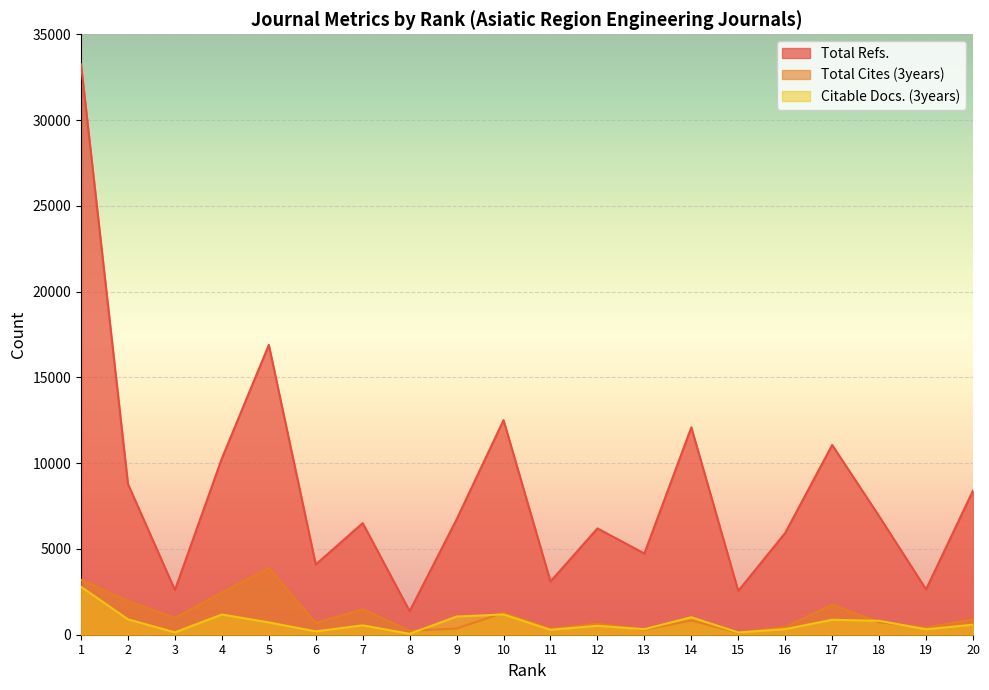

Between 18 and 14, which is larger?

14